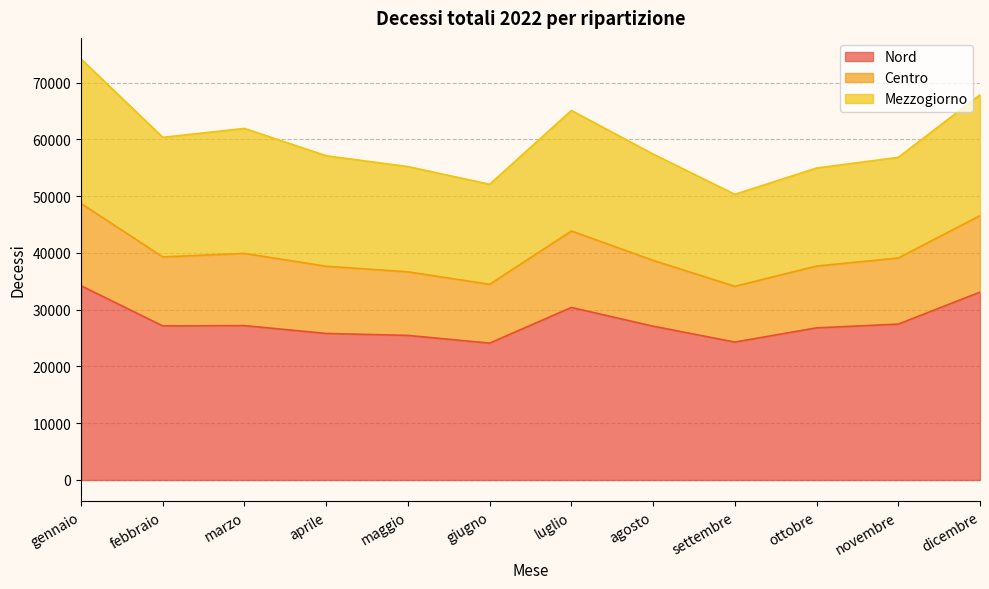

What position from the right is febbraio?

11